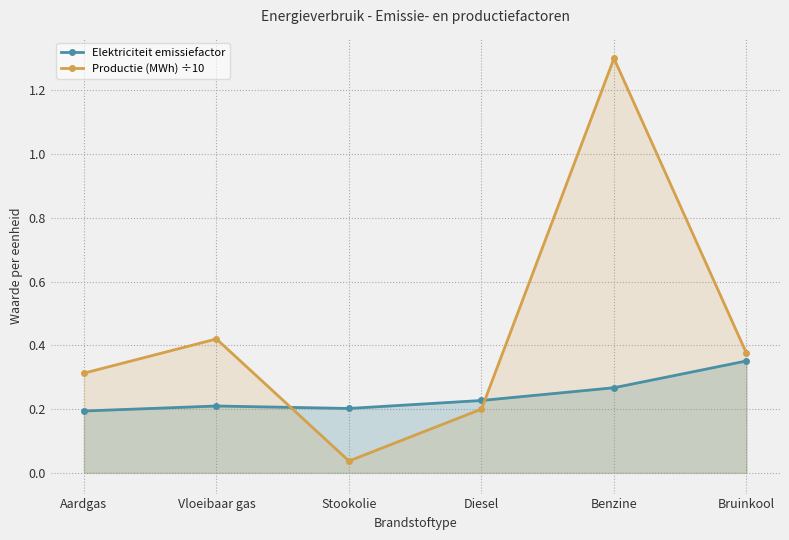

What is the value of the Productie (MWh) ÷10 point at the 1st from the left?

0.3